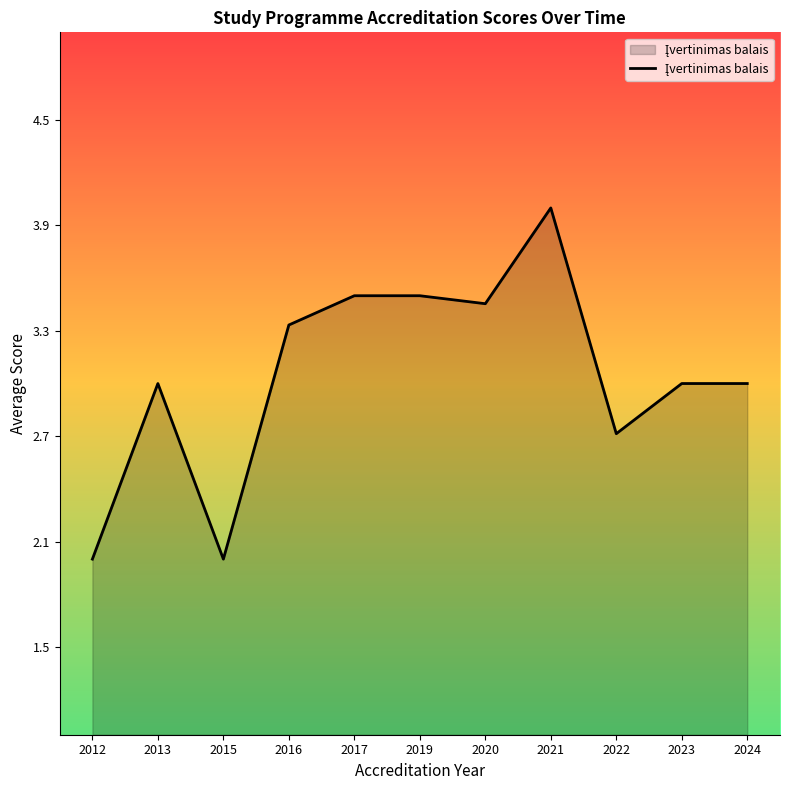

At which category does the chart reach its peak across all series?

2021